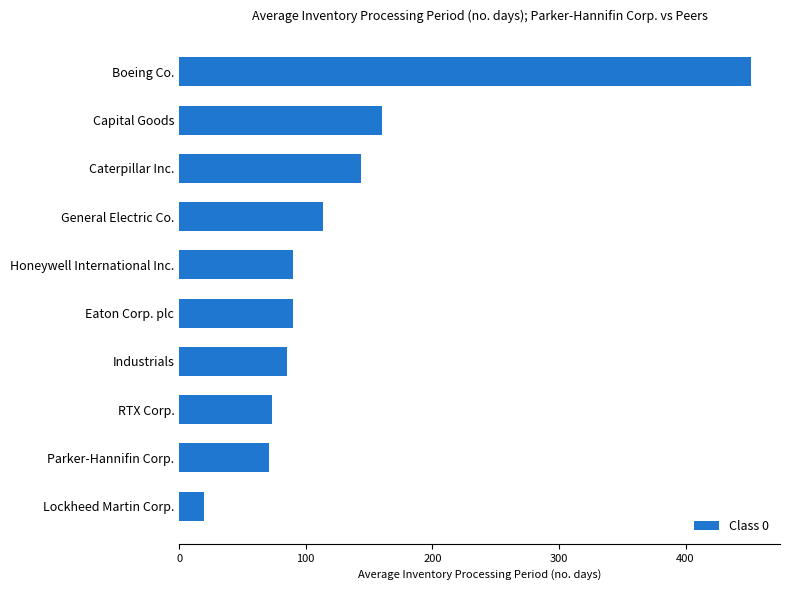

Is it true that the value at RTX Corp. is 73?

True